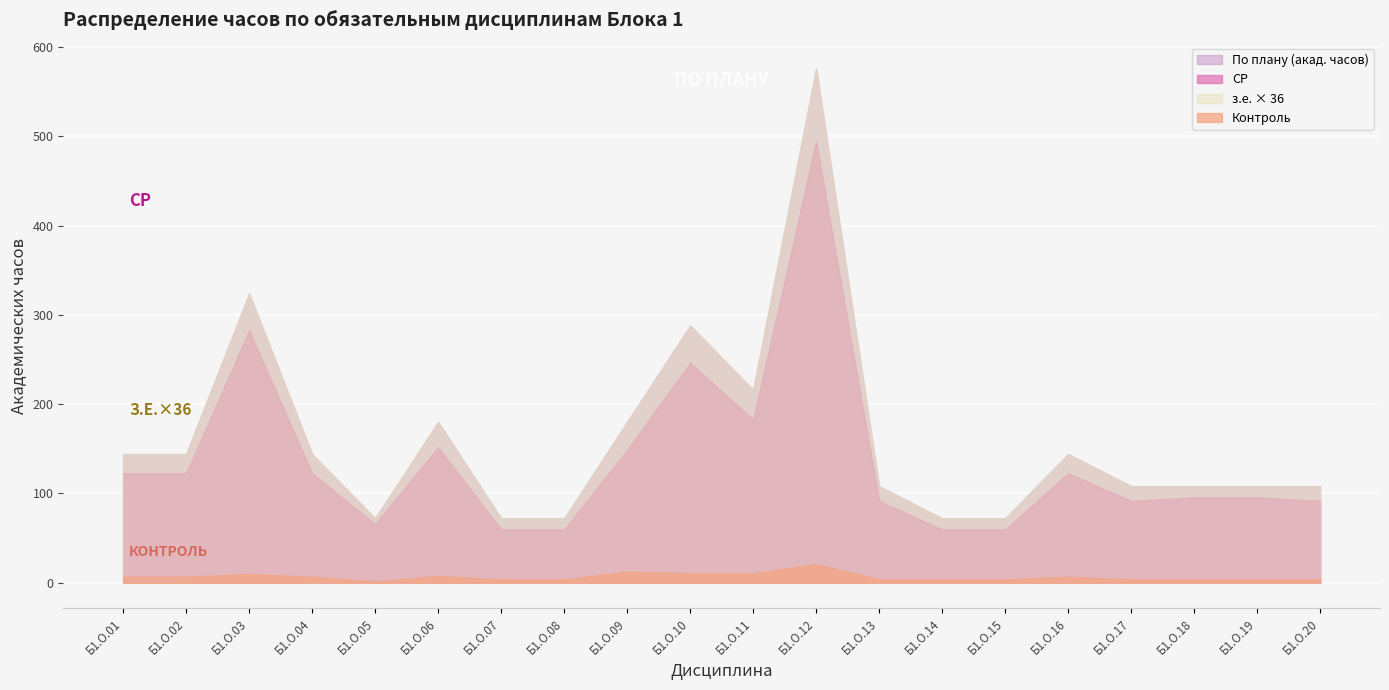

What is the total value across all series at Б1.О.12?

1107.2